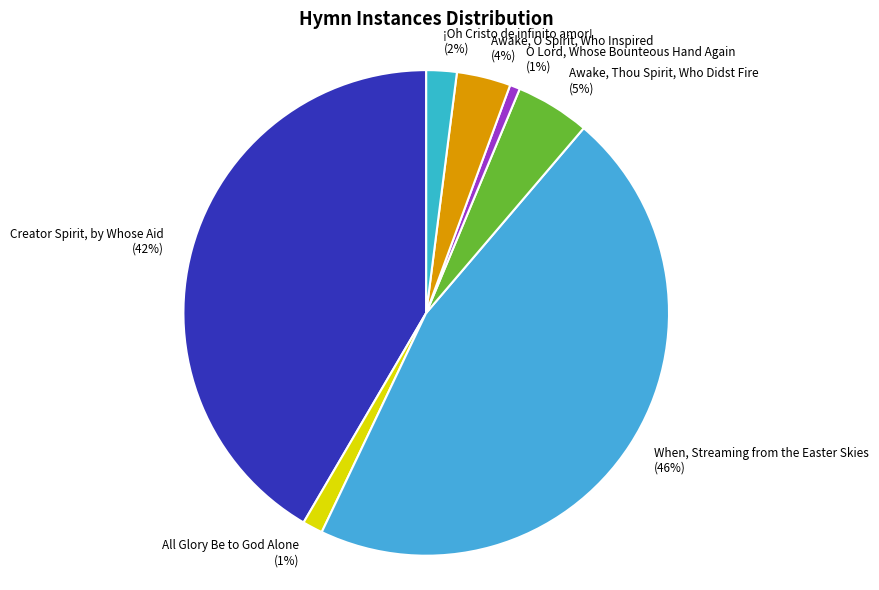

To the nearest percent, what is the difference between the largest and smallest slice percentages?

45%